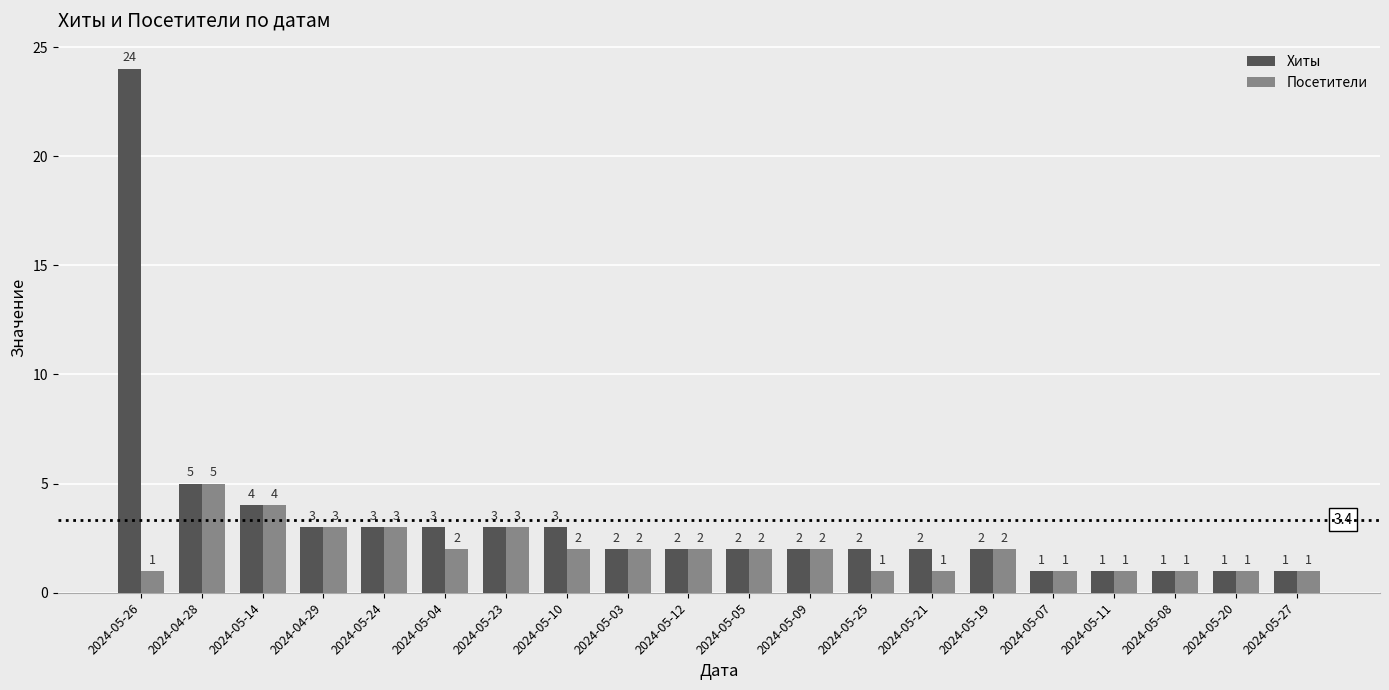

Is it true that Хиты equals 5 at 2024-05-23?

False